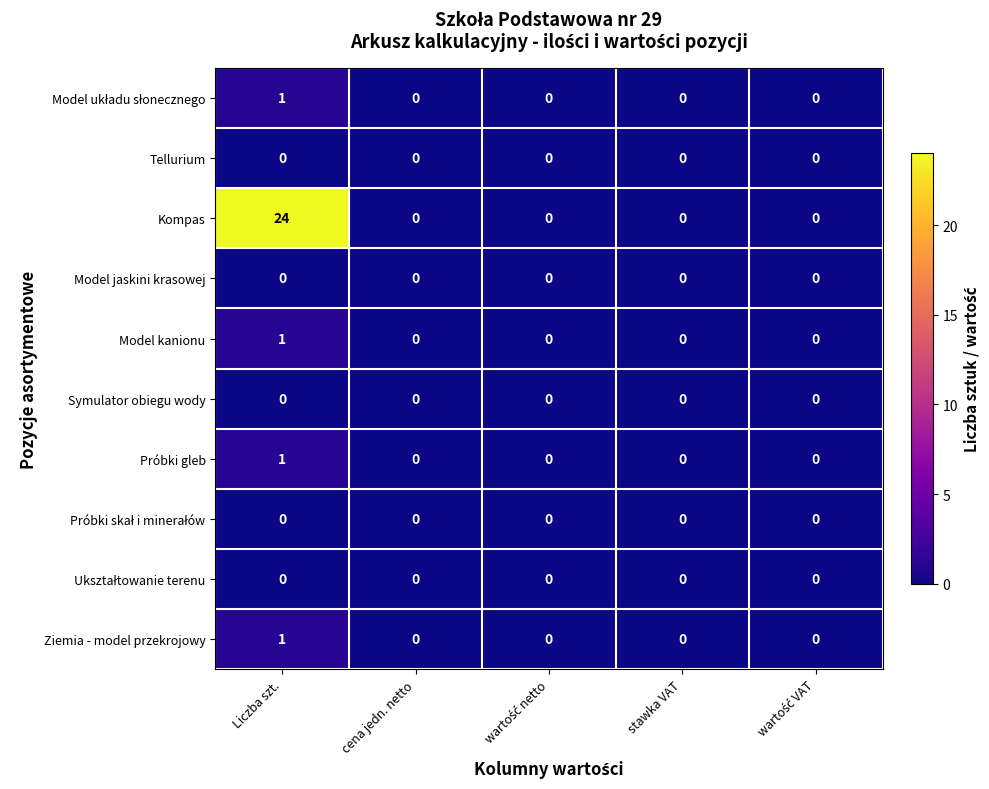

At which label does Kompas reach its peak?

Liczba szt.